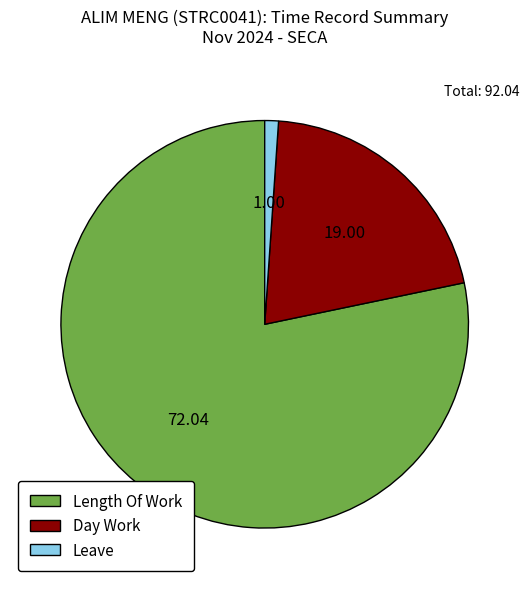

Which category has the biggest portion of the pie?

Length Of Work